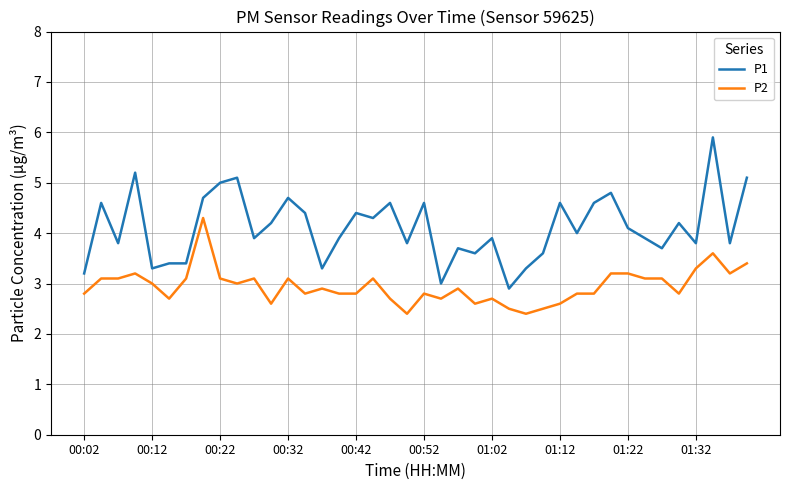

Which series has the largest total across all categories?

P1